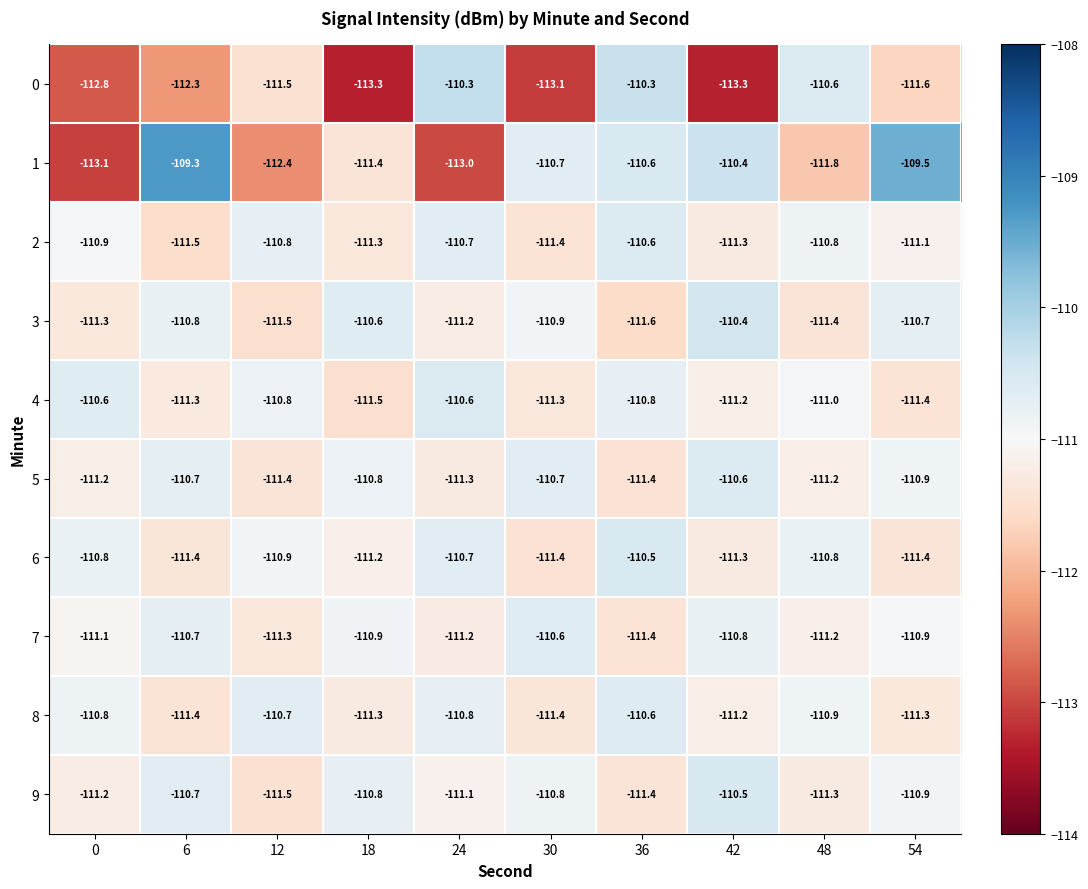

Which series has the largest range (max minus min)?

1